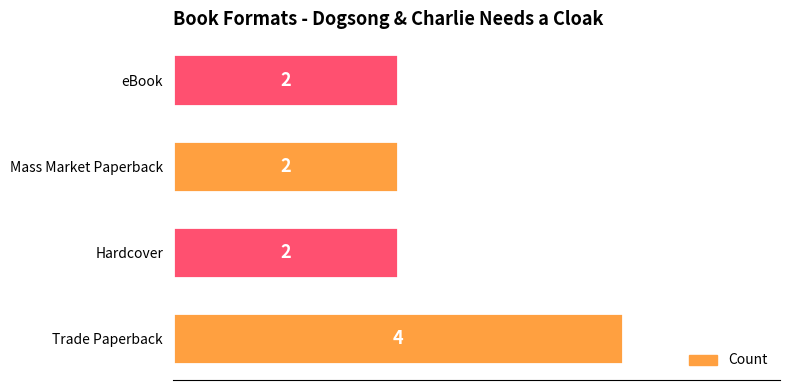

Reading bottom to top, transcribe all the data shown in this chart.

Trade Paperback=4	Hardcover=2	Mass Market Paperback=2	eBook=2